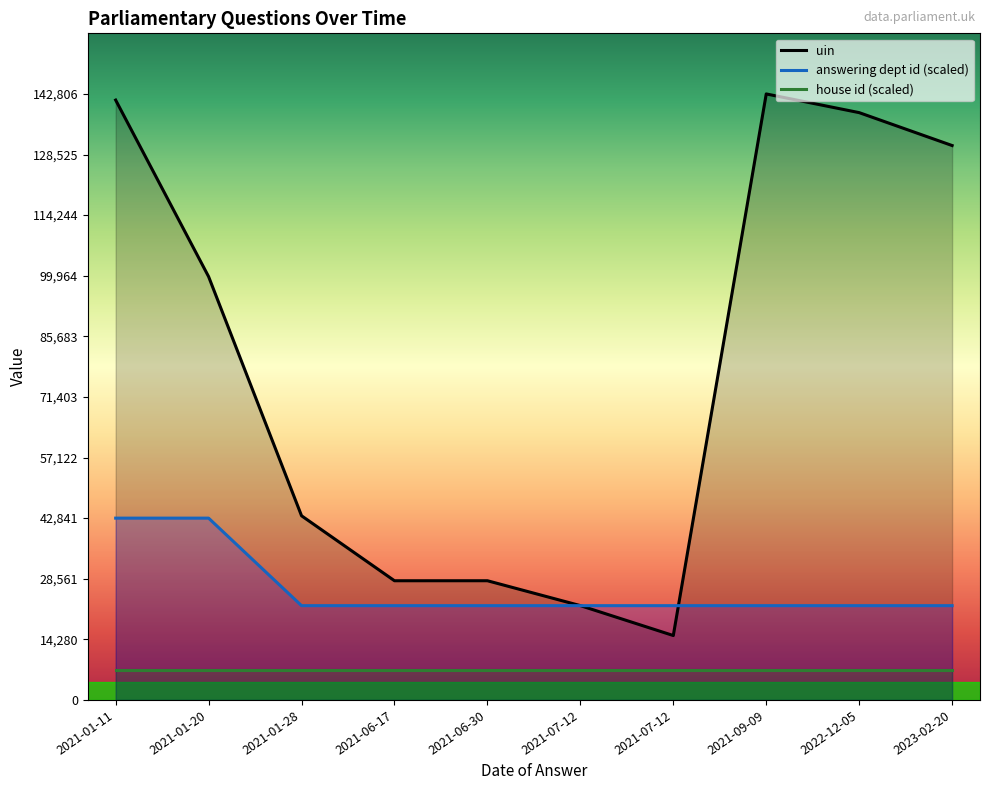

How many distinct data groups are displayed?

3